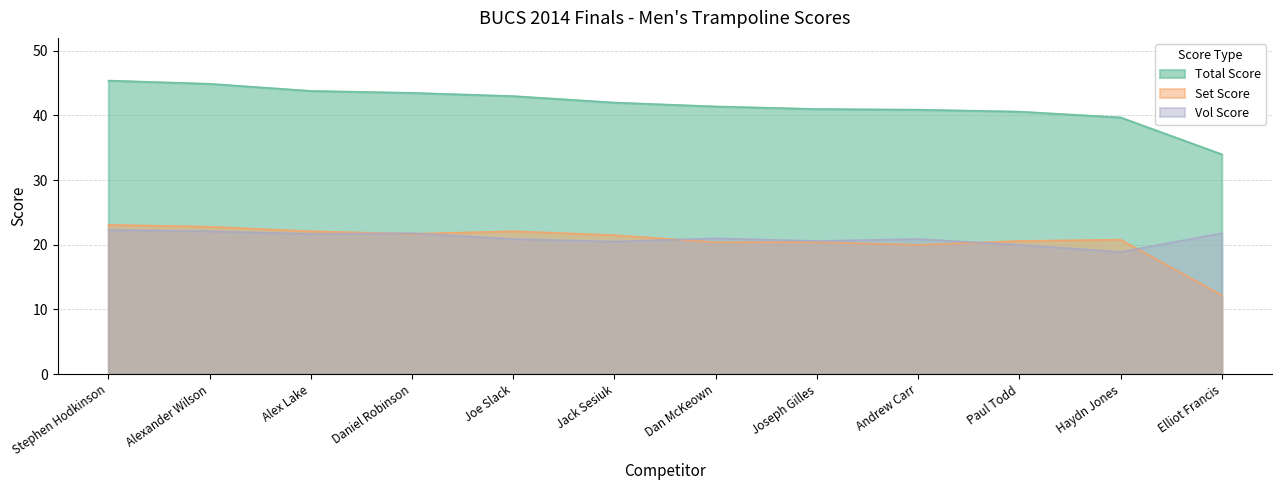

What is the total value across all series at Daniel Robinson?

87.0